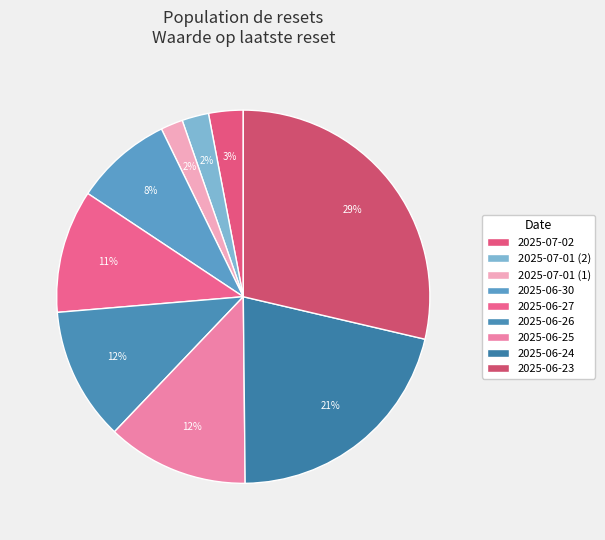

Combined, do 2025-06-23 and 2025-06-30 account for over 50%?

No